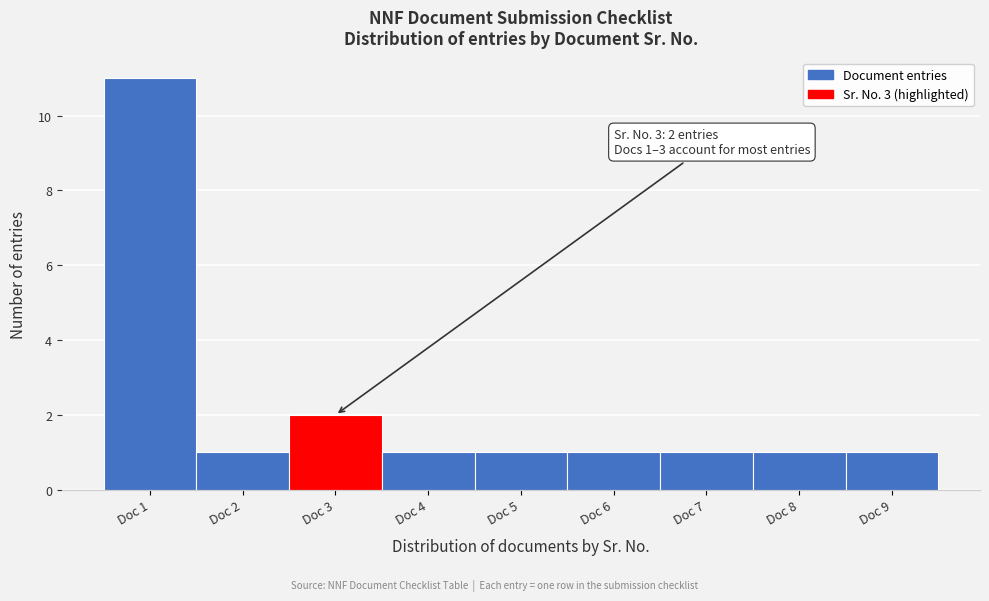

Reading left to right, what are all the values shown in this chart?

11	1	2	1	1	1	1	1	1